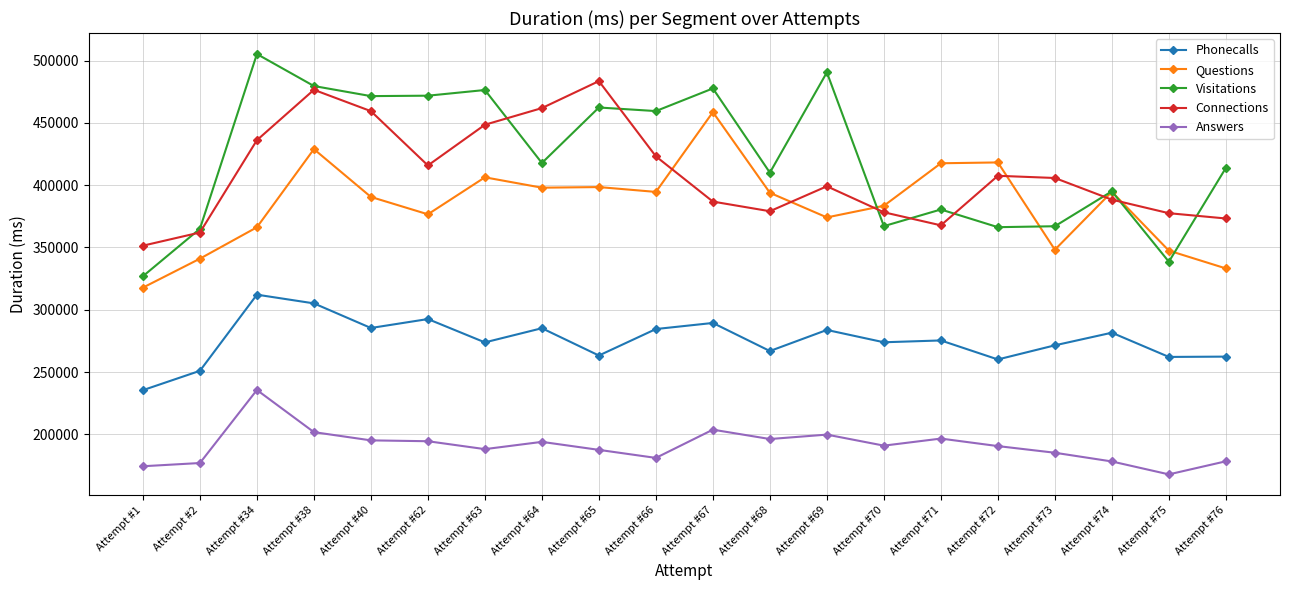

Which series changed the most between Attempt #69 and Attempt #71?

Visitations